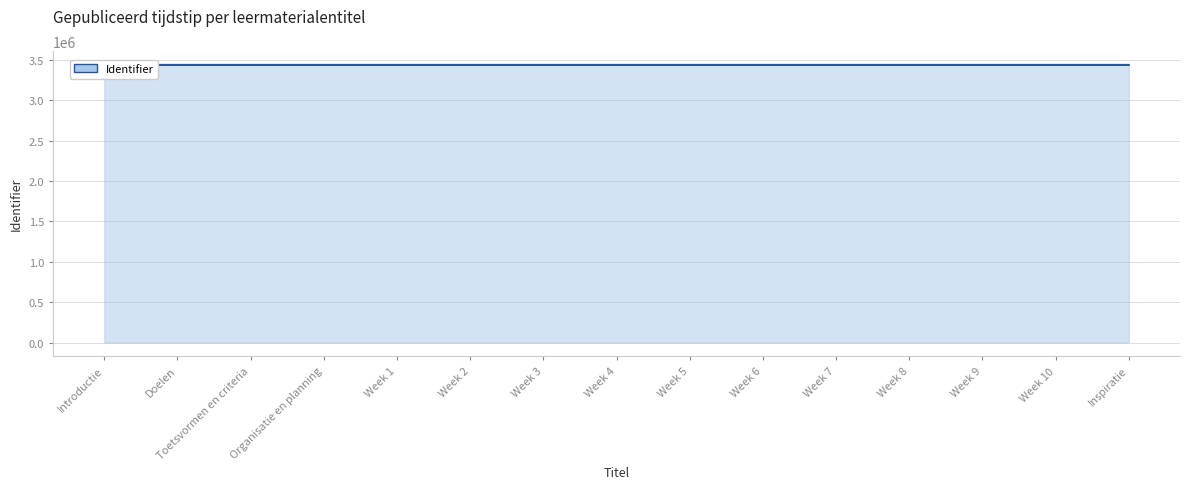

Which has a higher value, Week 1 or Week 6?

Week 6